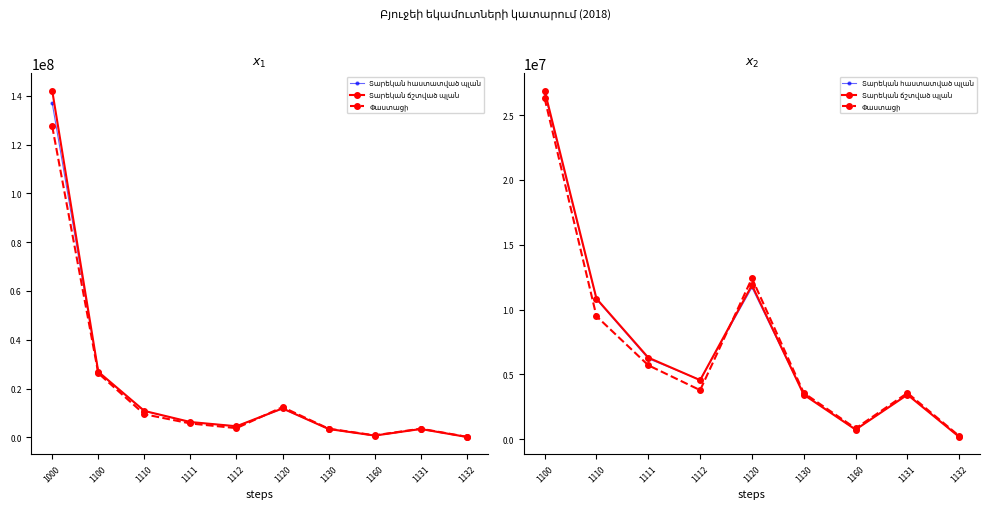

Which label corresponds to the largest value in the chart?

1100